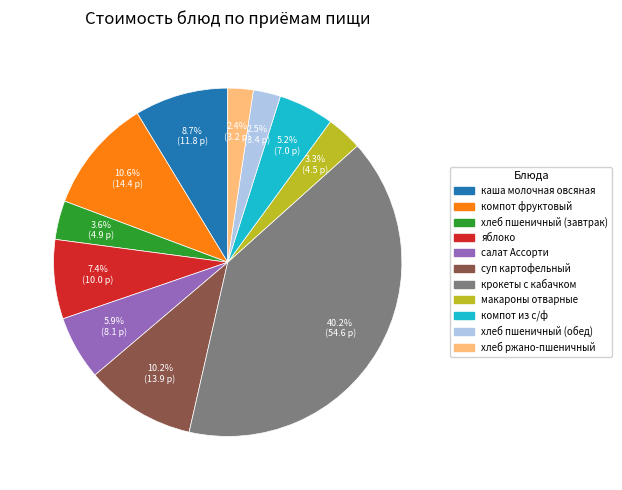

How many slices are in this pie chart?

11